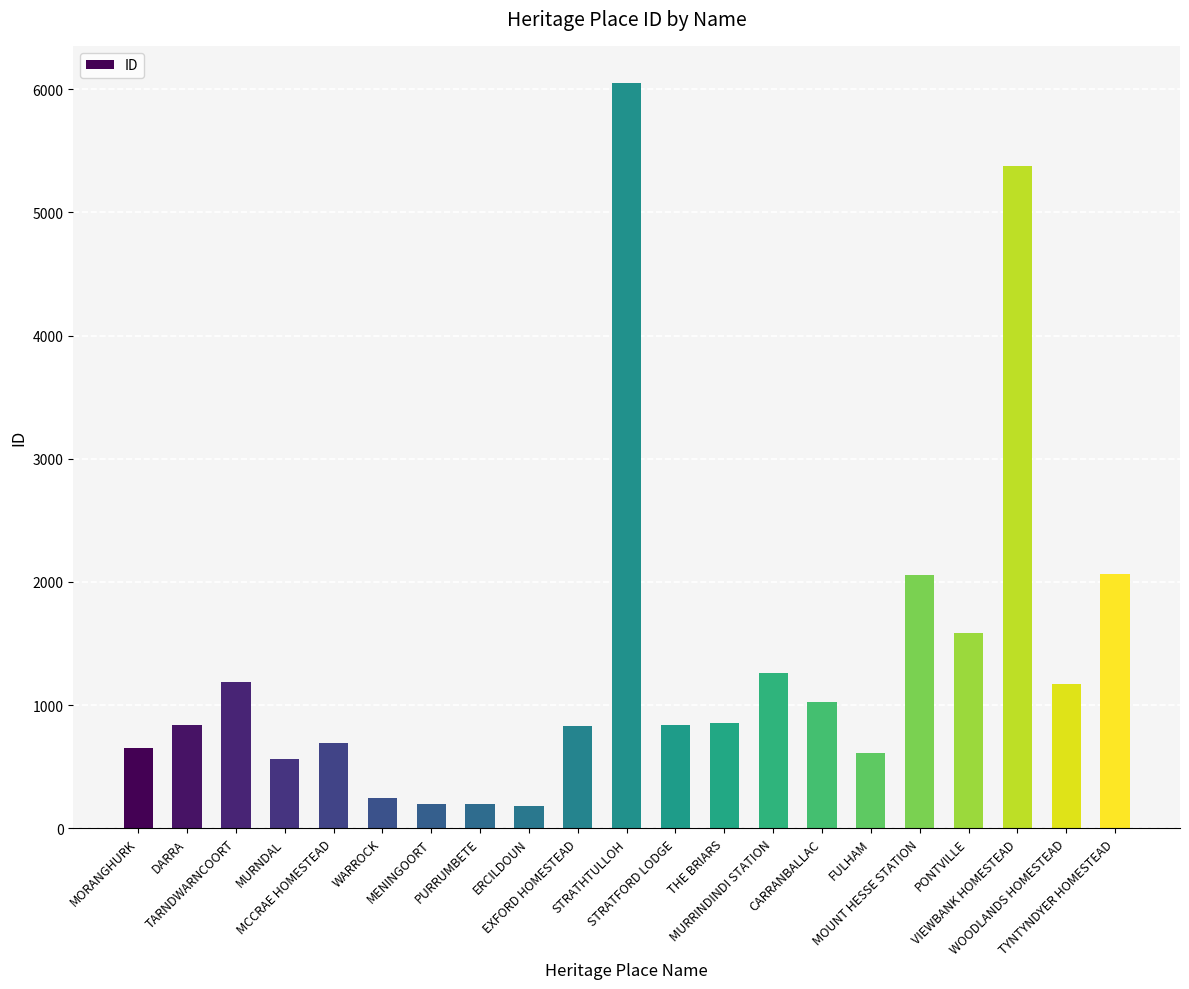

What is the minimum value shown in the chart?

184